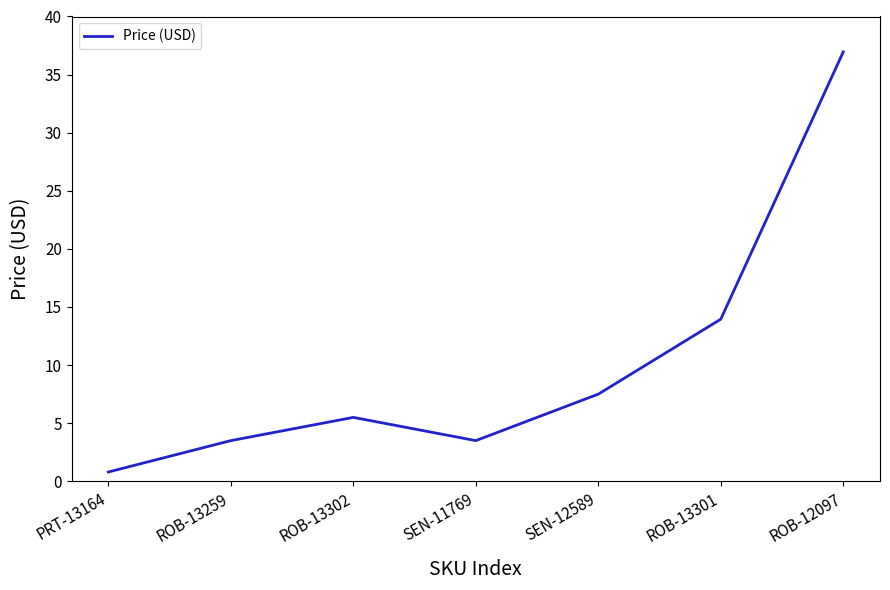

Where is the first local minimum?

SEN-11769